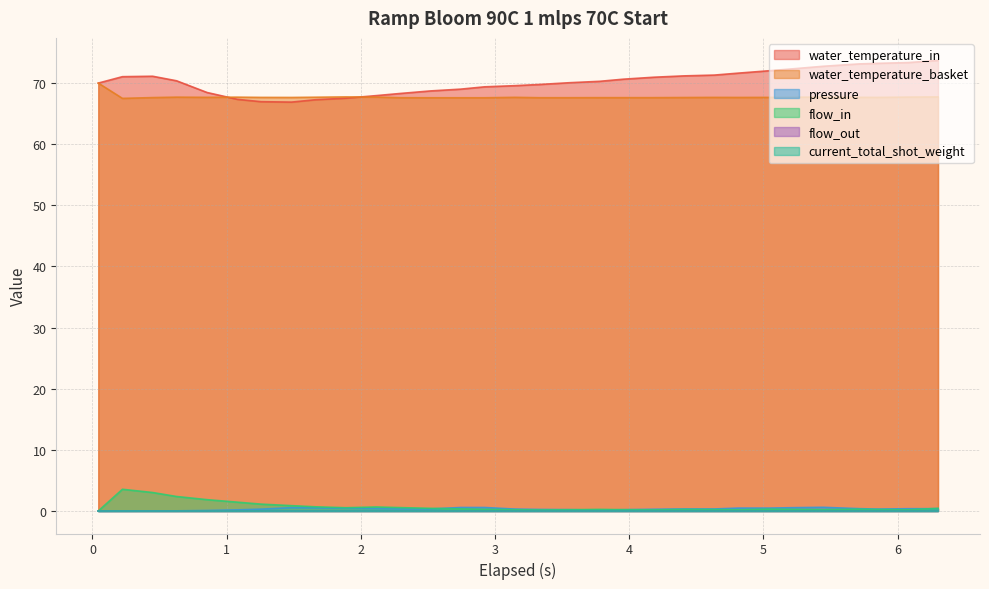

Does the chart have visible grid lines?

Yes